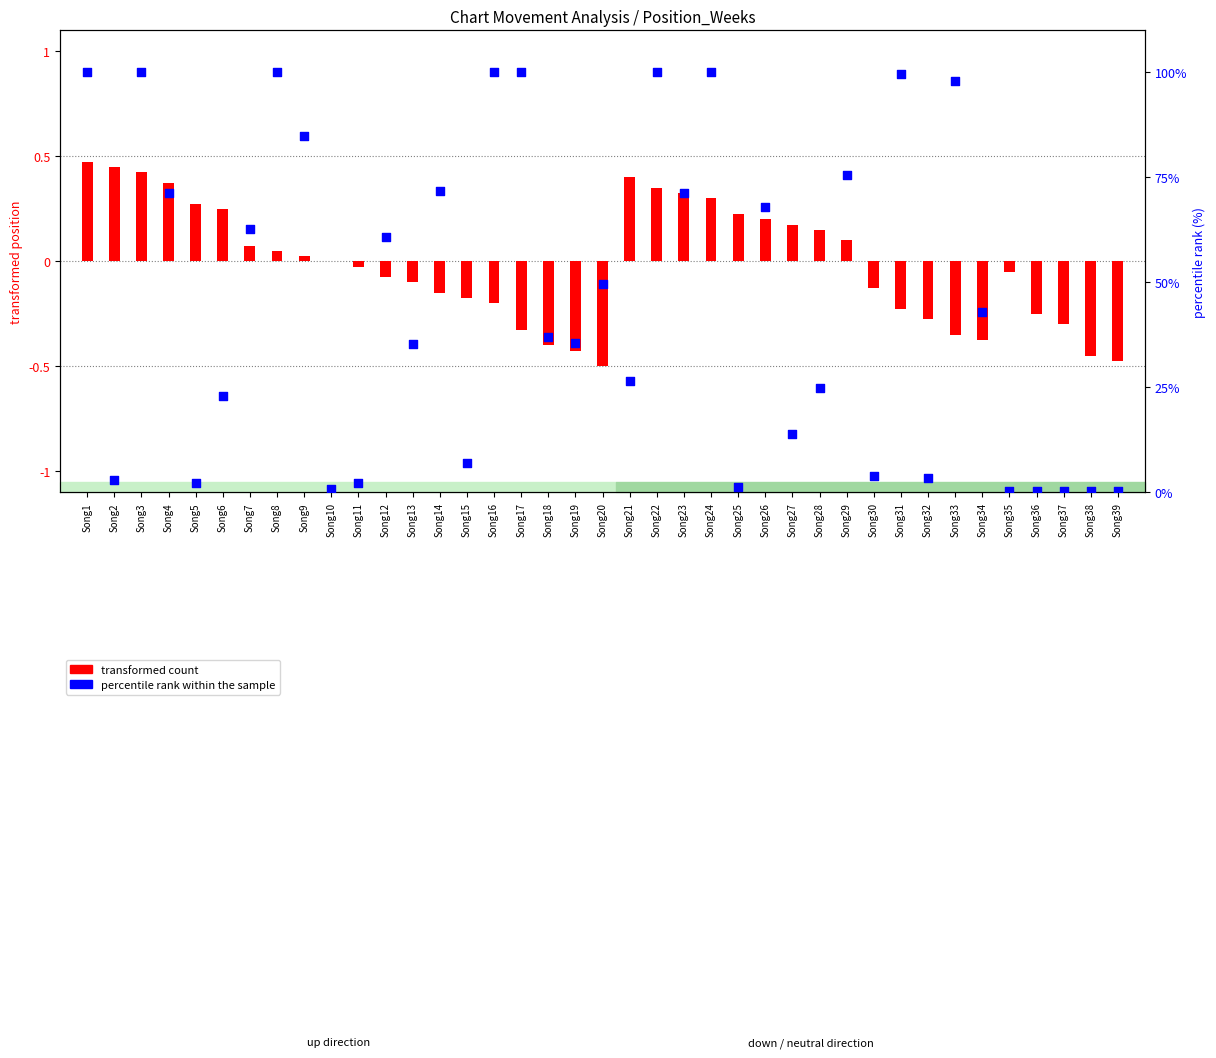

What are all the series names shown in the legend?

transformed count, percentile rank within the sample